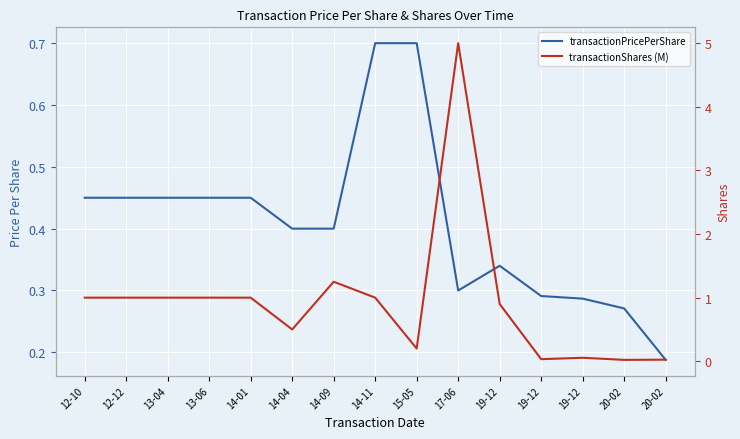

True or false: transactionPricePerShare has a value of 0.7 at 13-04.

False